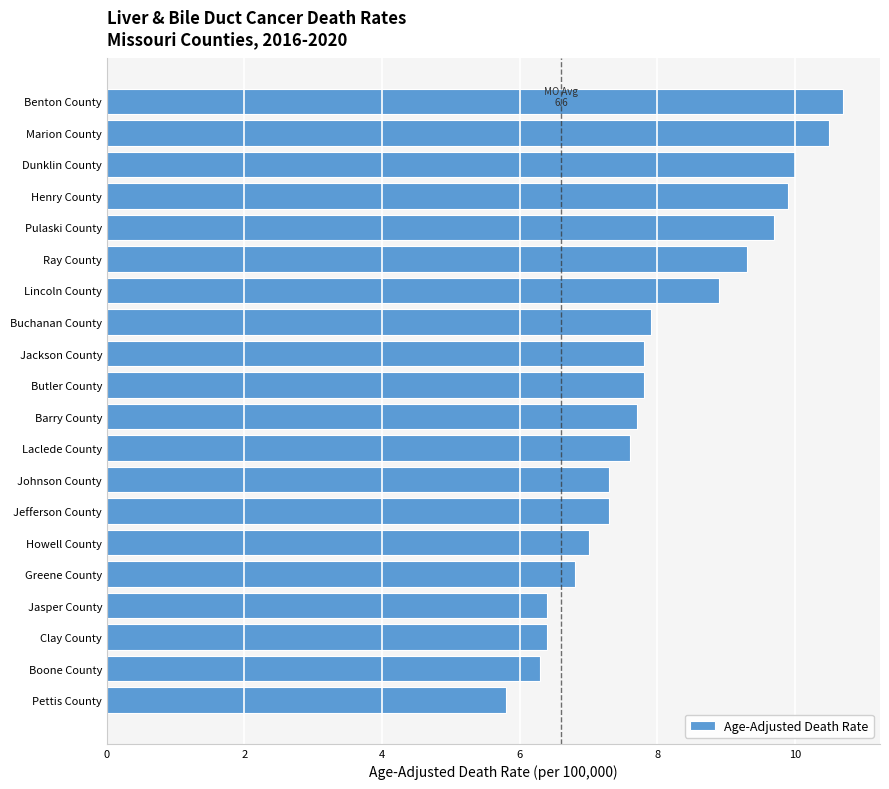

Is it true that the value at Jackson County is 2.3?

False